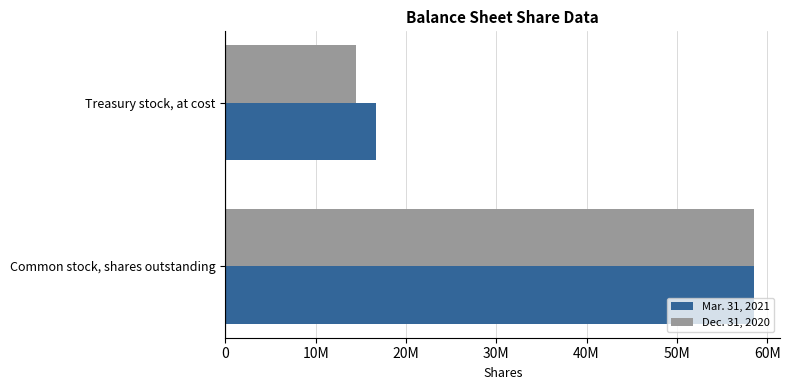

Which series has the largest range (max minus min)?

Dec. 31, 2020